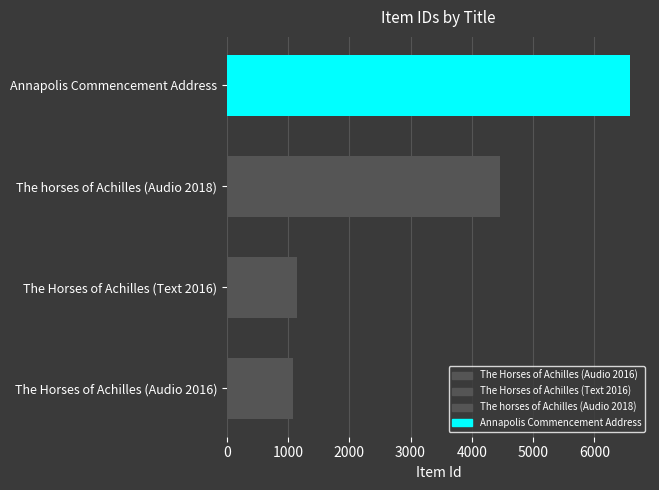

At which label is the value closest to 3829?

The horses of Achilles (Audio 2018)